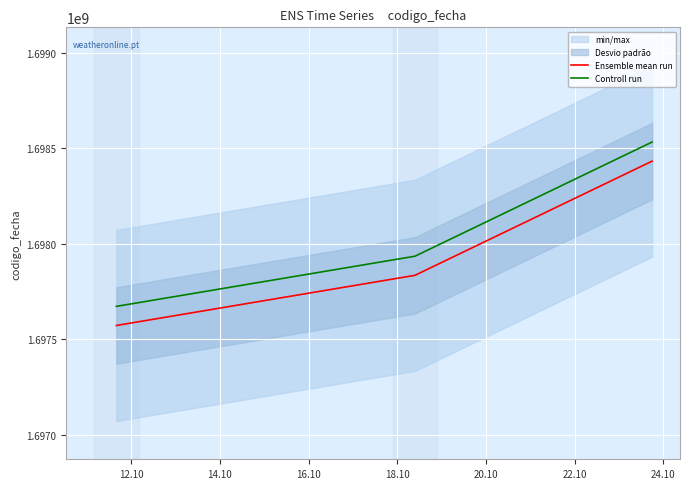

Count the Controll run values in the range 1697672513 to 1698532328.

3